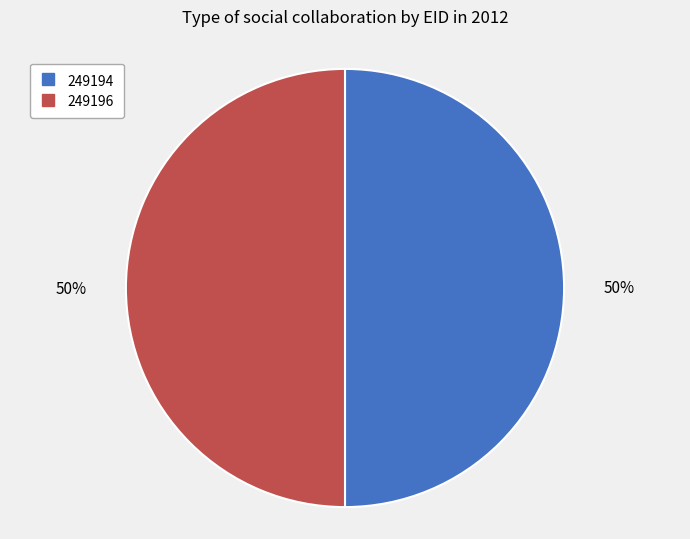

The 249194 slice represents 57% of the pie. True or false?

False